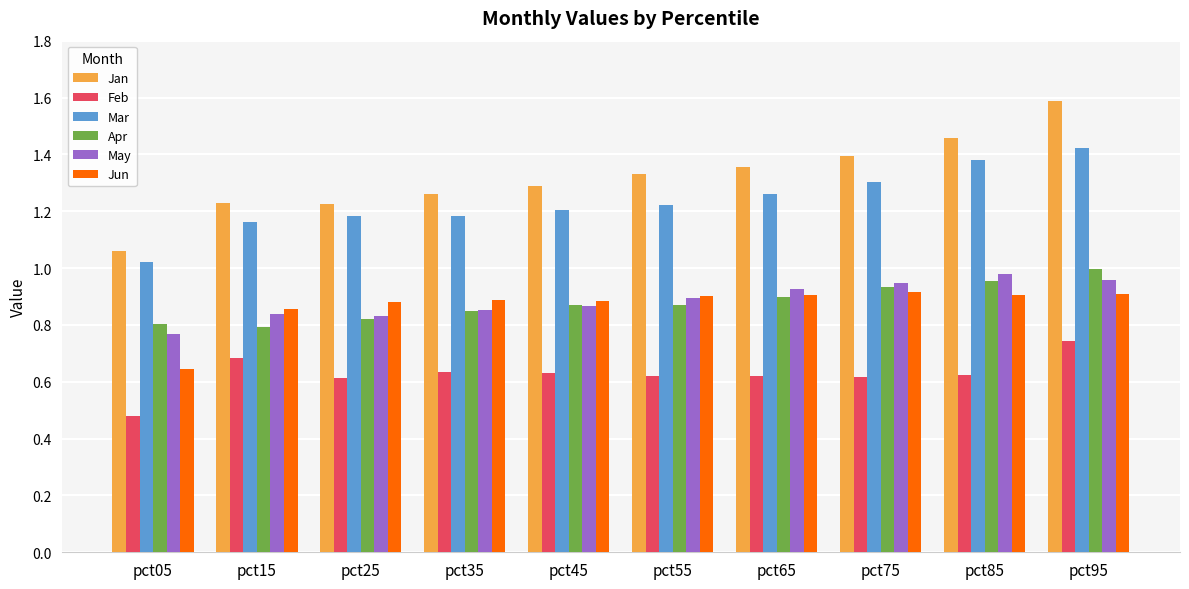

What are all the series names shown in the legend?

Jan, Feb, Mar, Apr, May, Jun